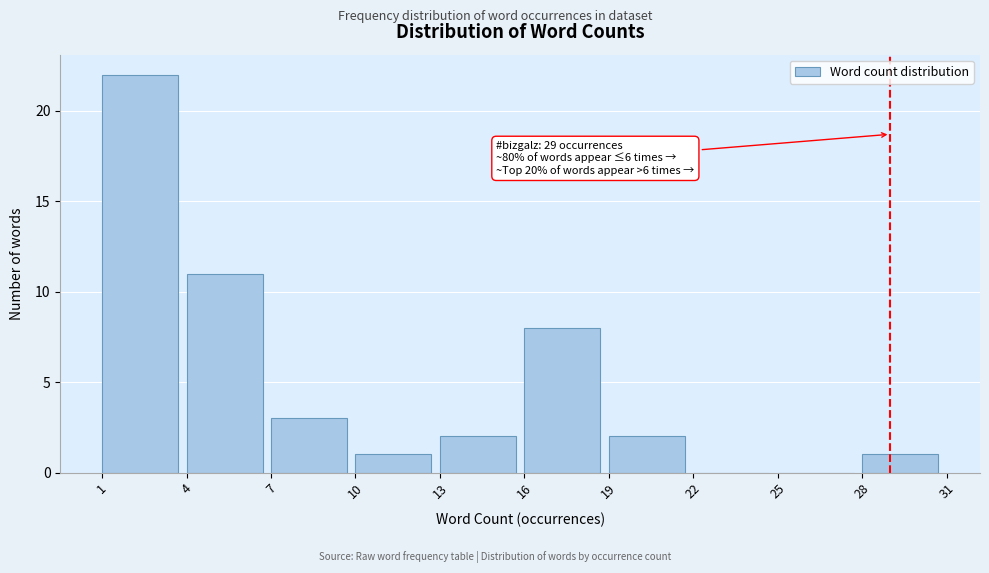

Which range on the x-axis has the tallest bar?

1 to 4